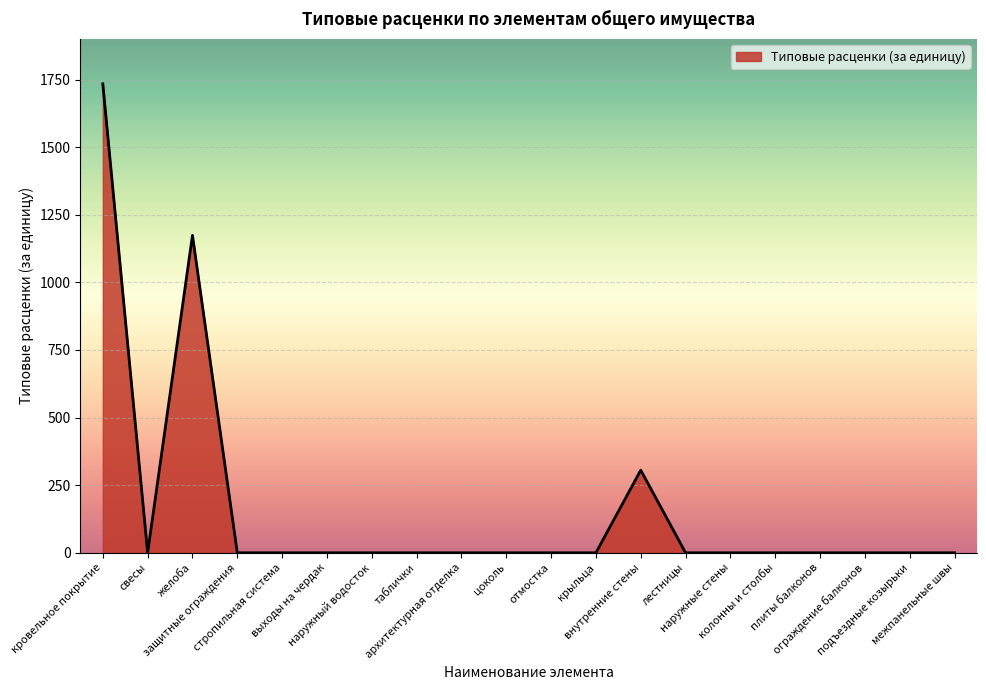

What is the difference between the maximum and minimum values?

1734.4